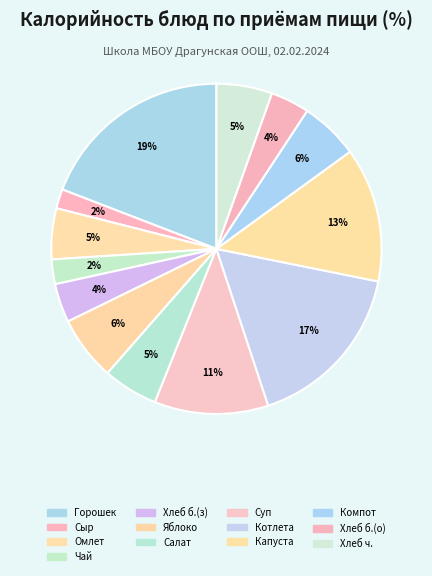

Does any single category account for the majority?

No